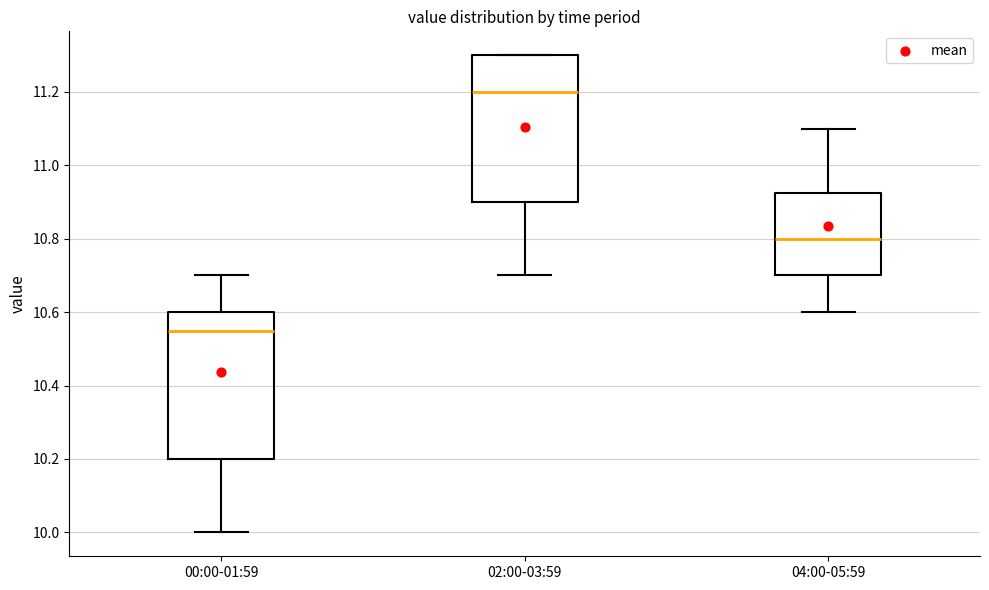

Reading left to right, read every box against the y-axis: the position of its median line, the range the box covers, and the ends of its whiskers. The values are not printed on the chart, so give them approximately, as read against the axis.

00:00-01:59: median 10.56, box 10.20 to 10.60, whiskers 10.00 to 10.70
02:00-03:59: median 11.20, box 10.90 to 11.30, whiskers 10.70 to 11.30
04:00-05:59: median 10.80, box 10.70 to 10.92, whiskers 10.60 to 11.10